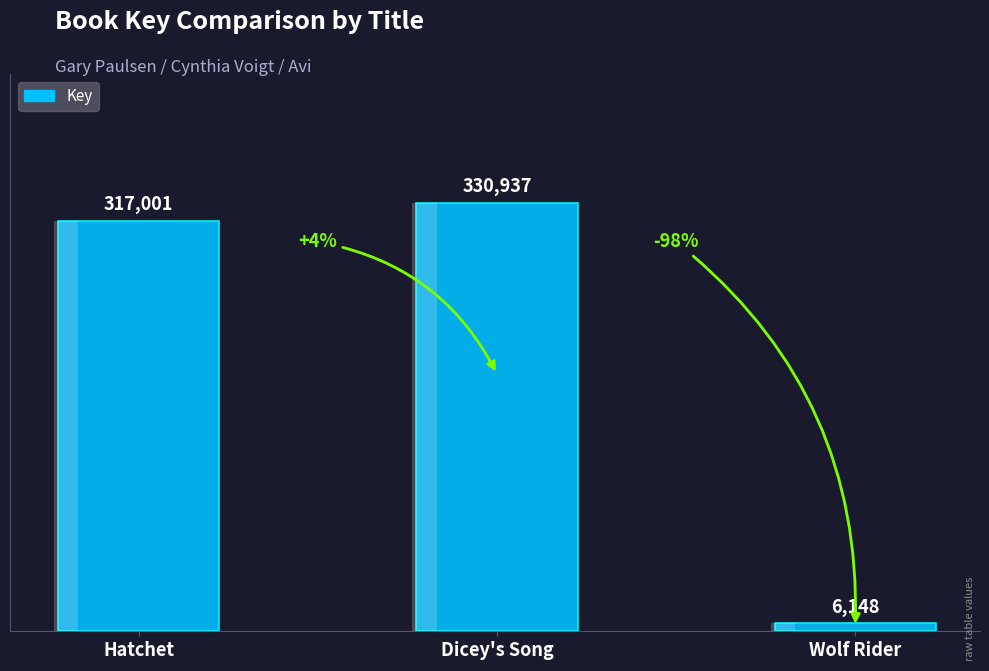

Which category has the lowest value across all series?

Wolf Rider